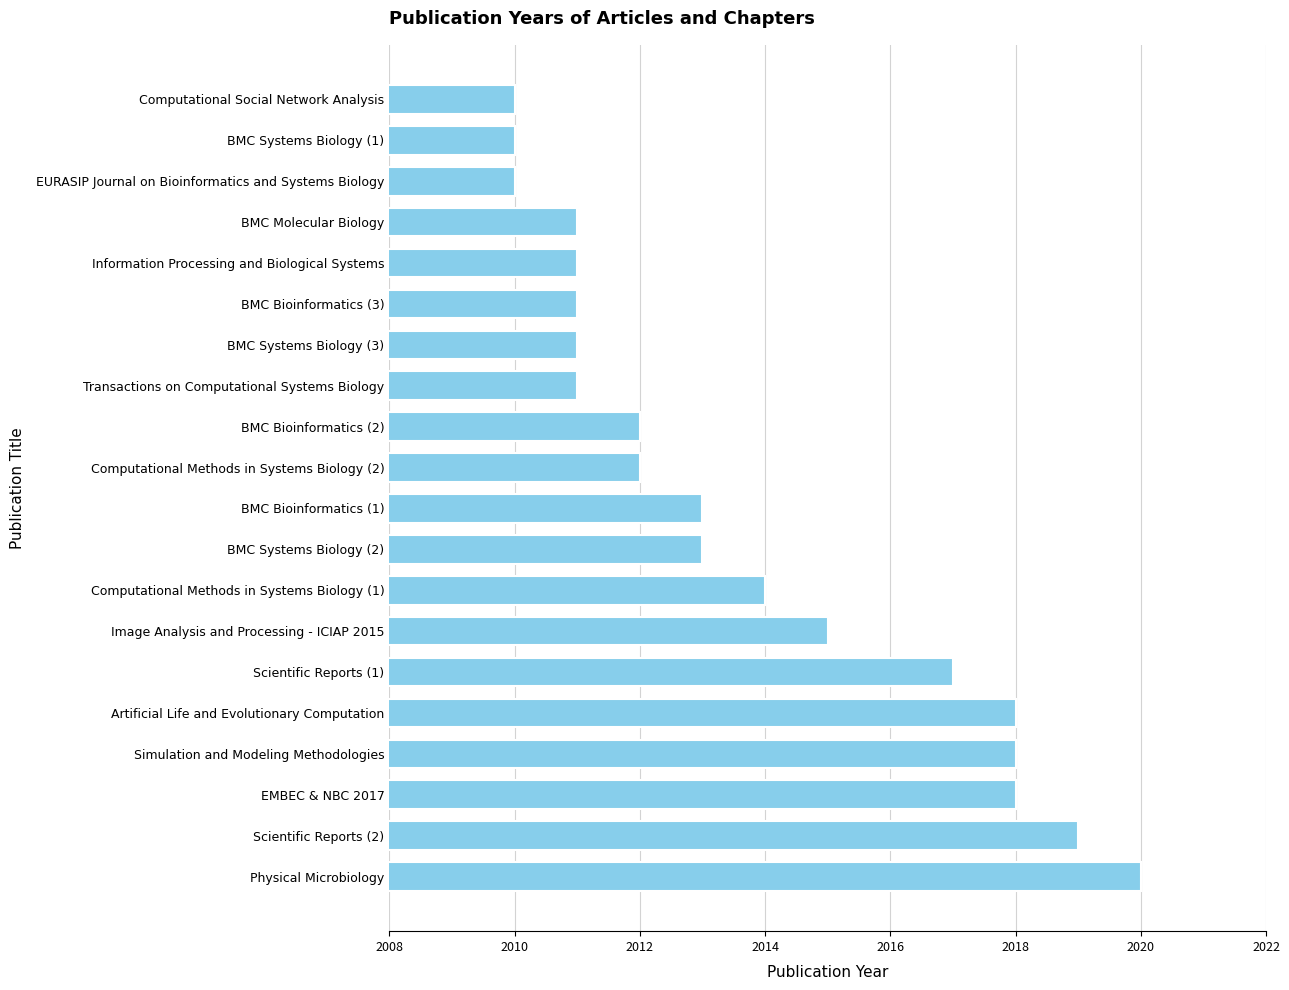

Are the bars grouped side by side (vs. stacked)?

No